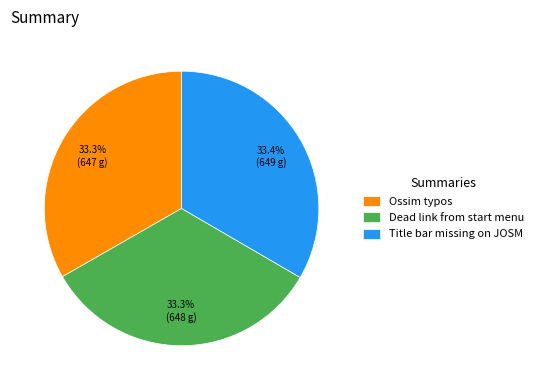

Does Dead link from start menu account for over 50% of the chart?

No